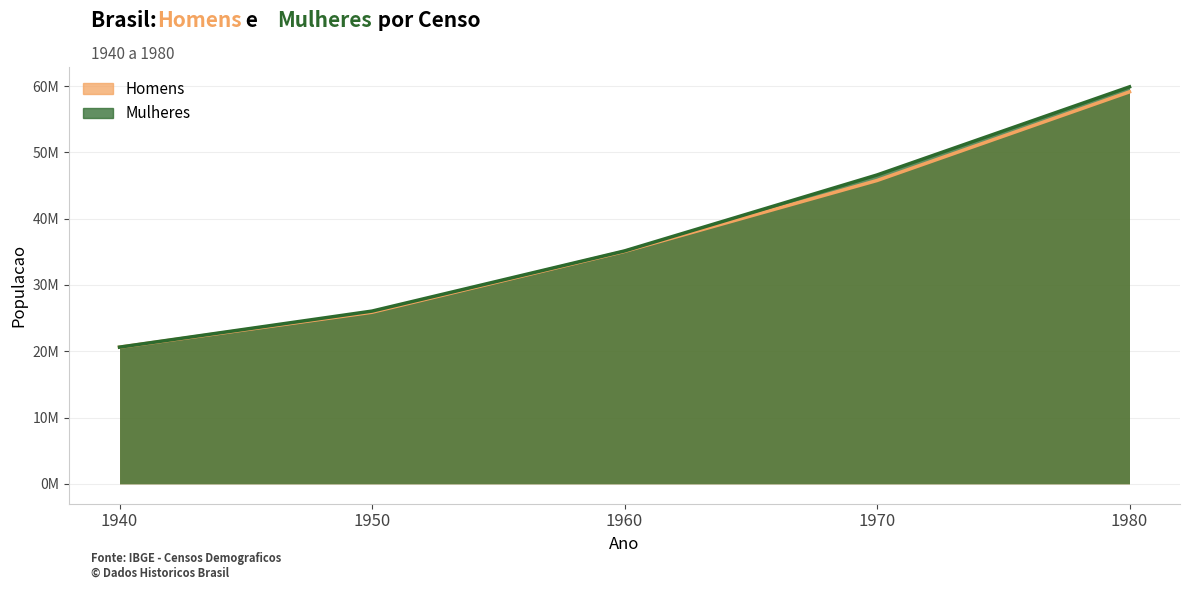

What is the lowest value of the Homens series?

20614088